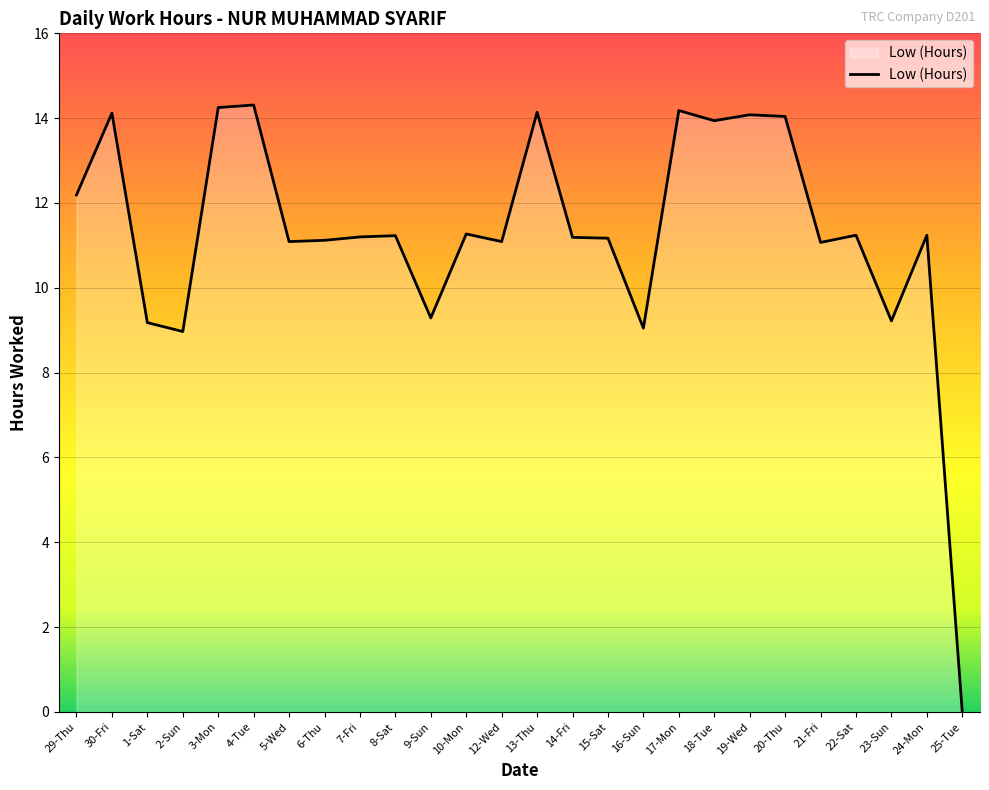

Where is the first local maximum?

30-Fri